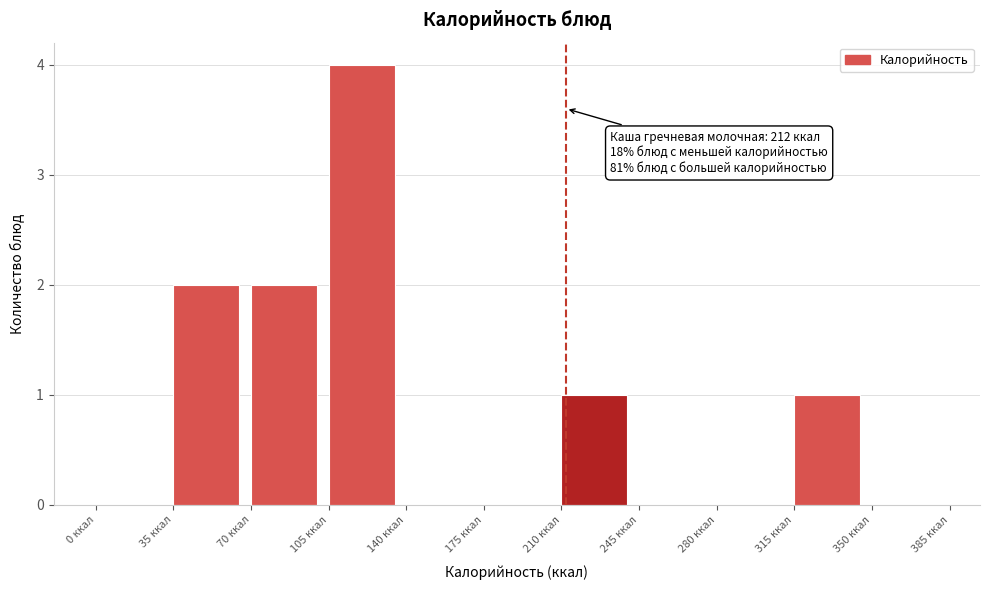

Over which range of the x-axis is the bar tallest?

105 to 140